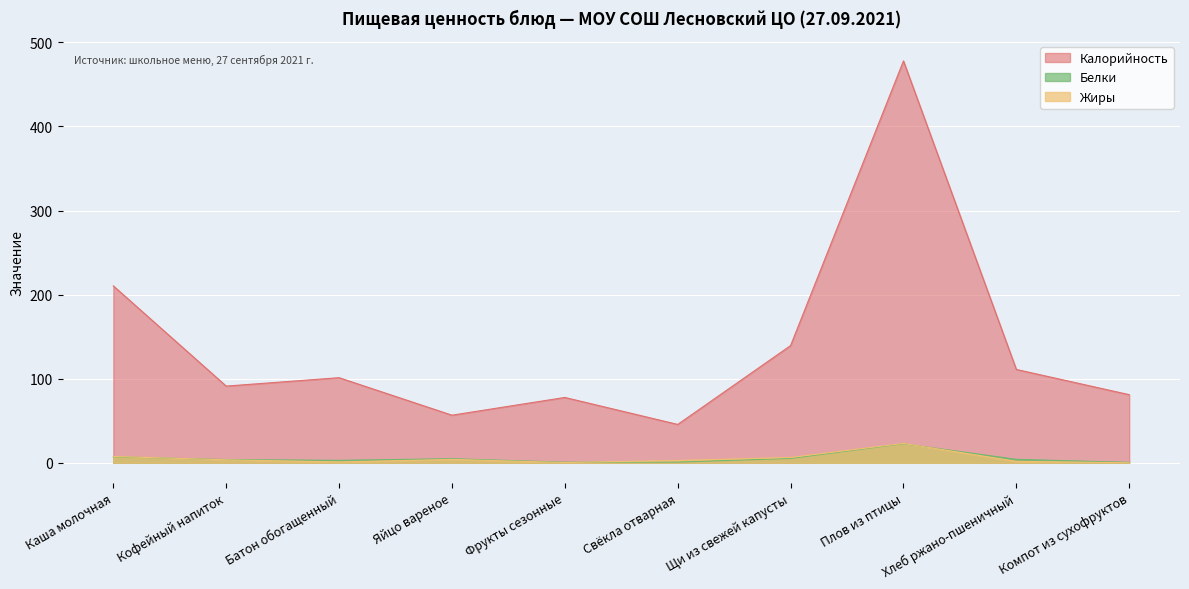

How many interior local valleys does the Белки series have?

2